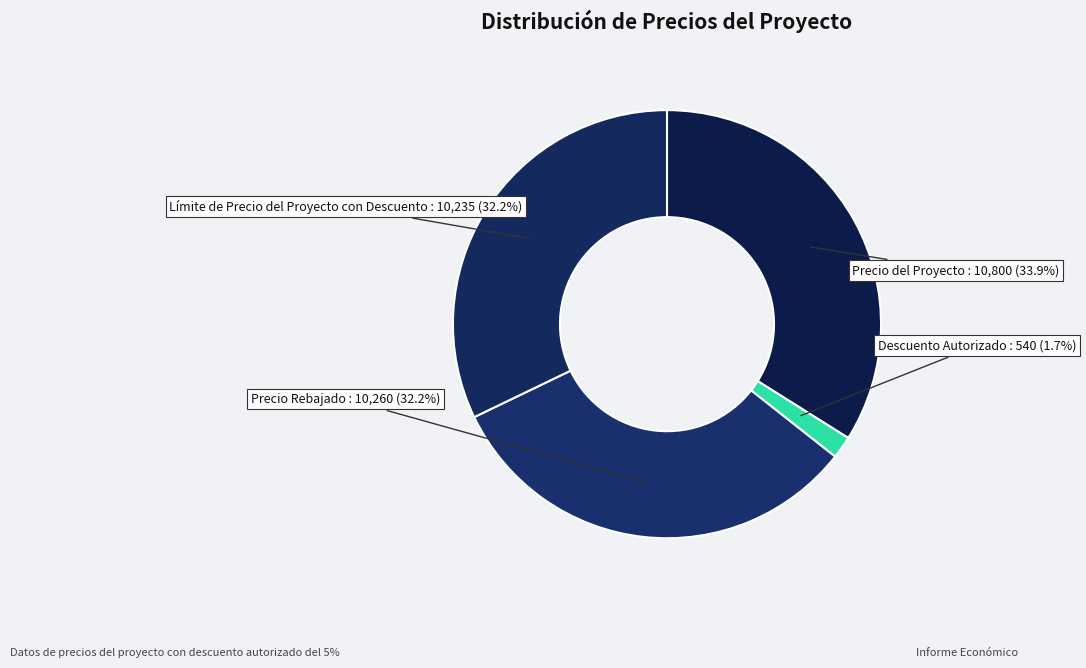

Is it true that Límite de Precio del Proyecto con Descuento is 32% of the pie?

True